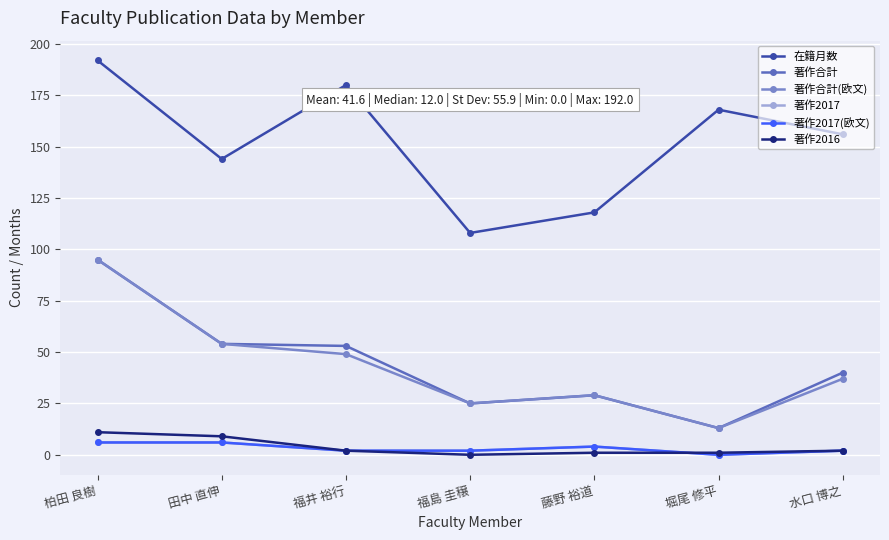

True or false: 著作合計(欧文) has a value of 14 at 福島 圭穣.

False